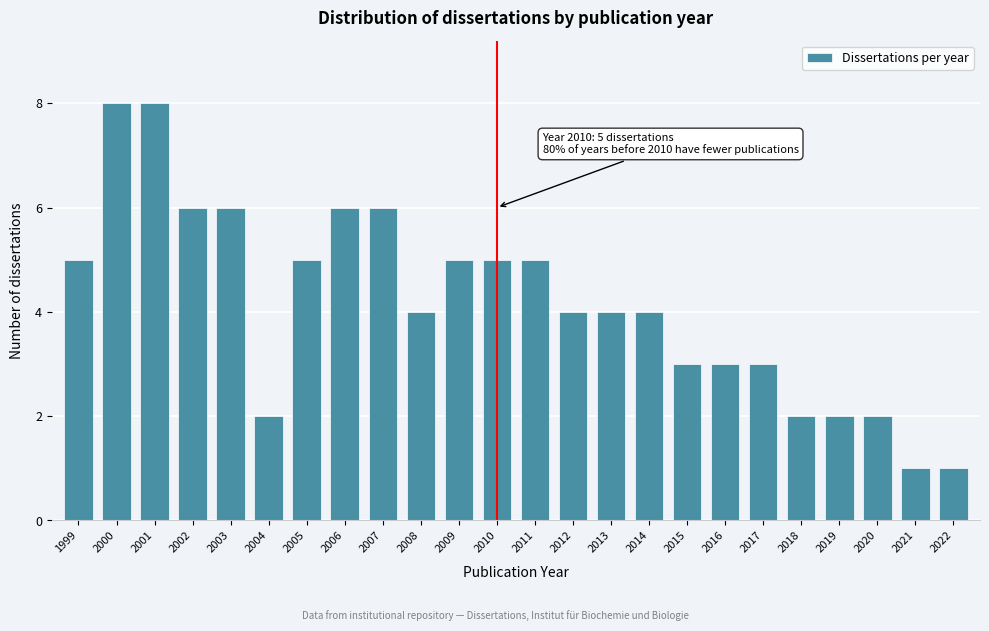

Reading left to right, what are all the values shown in this chart?

5	8	8	6	6	2	5	6	6	4	5	5	5	4	4	4	3	3	3	2	2	2	1	1